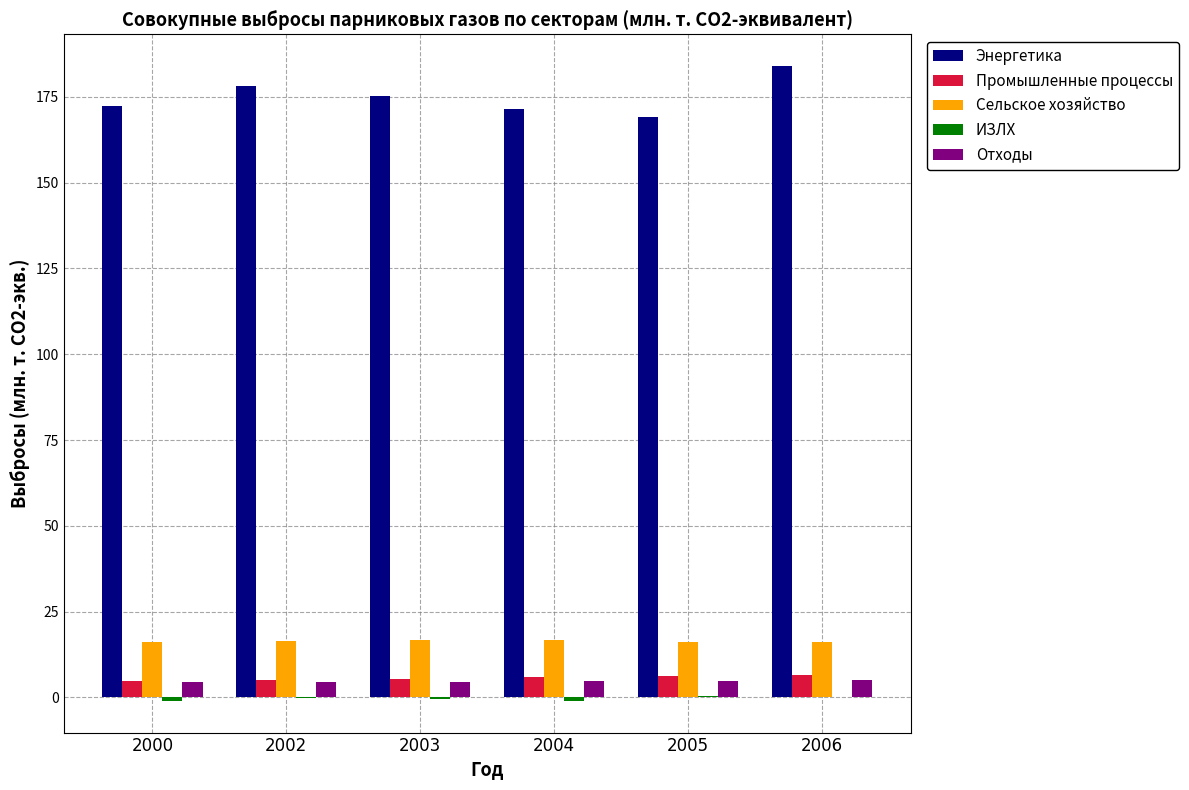

True or false: Промышленные процессы has a value of 4.9 at 2000.

True